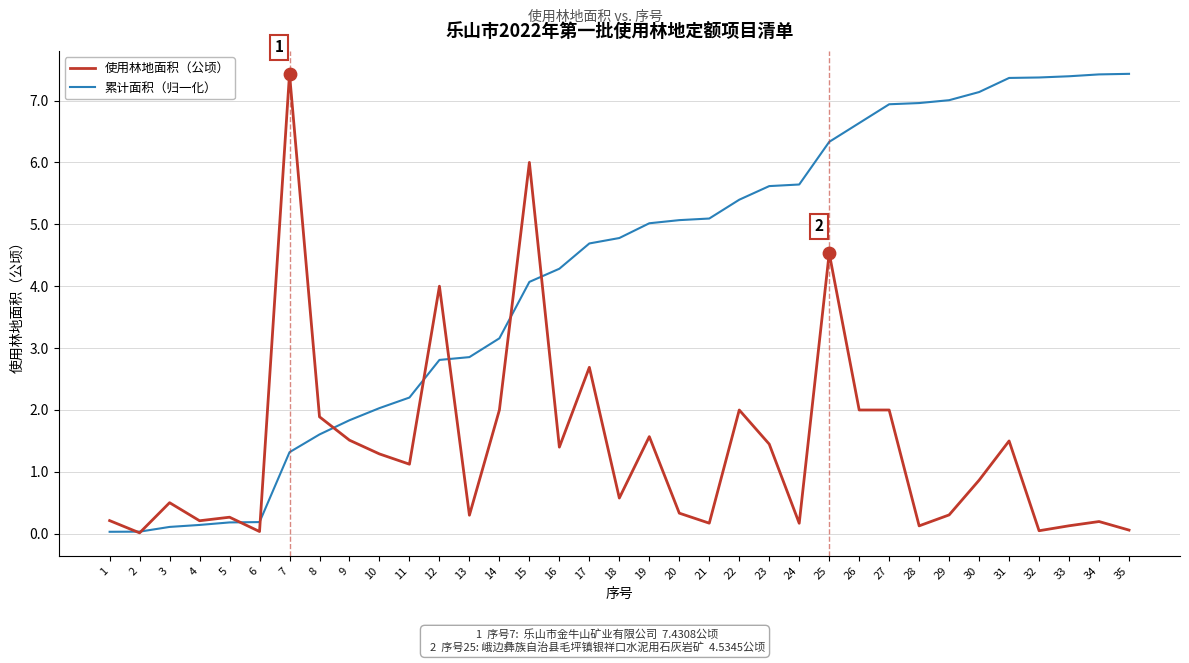

Is the value of 使用林地面积（公顷） at 13 greater than the value of 累计面积（归一化） at 35?

No